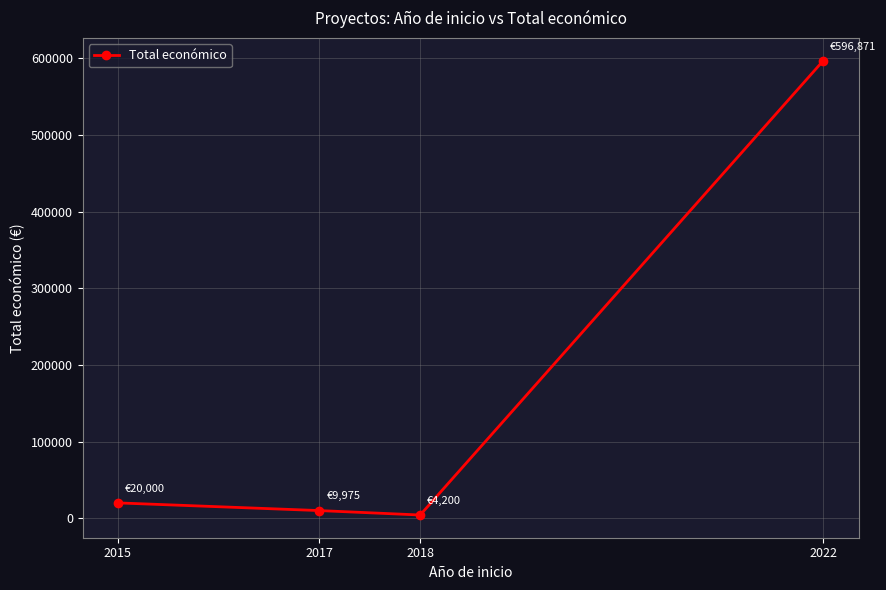

What is the ratio of the value at 2017 to the value at 2015?

0.5